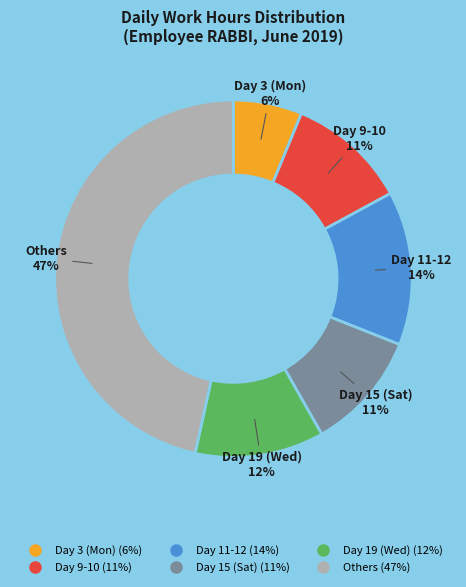

To the nearest percent, what is the average slice percentage?

17%